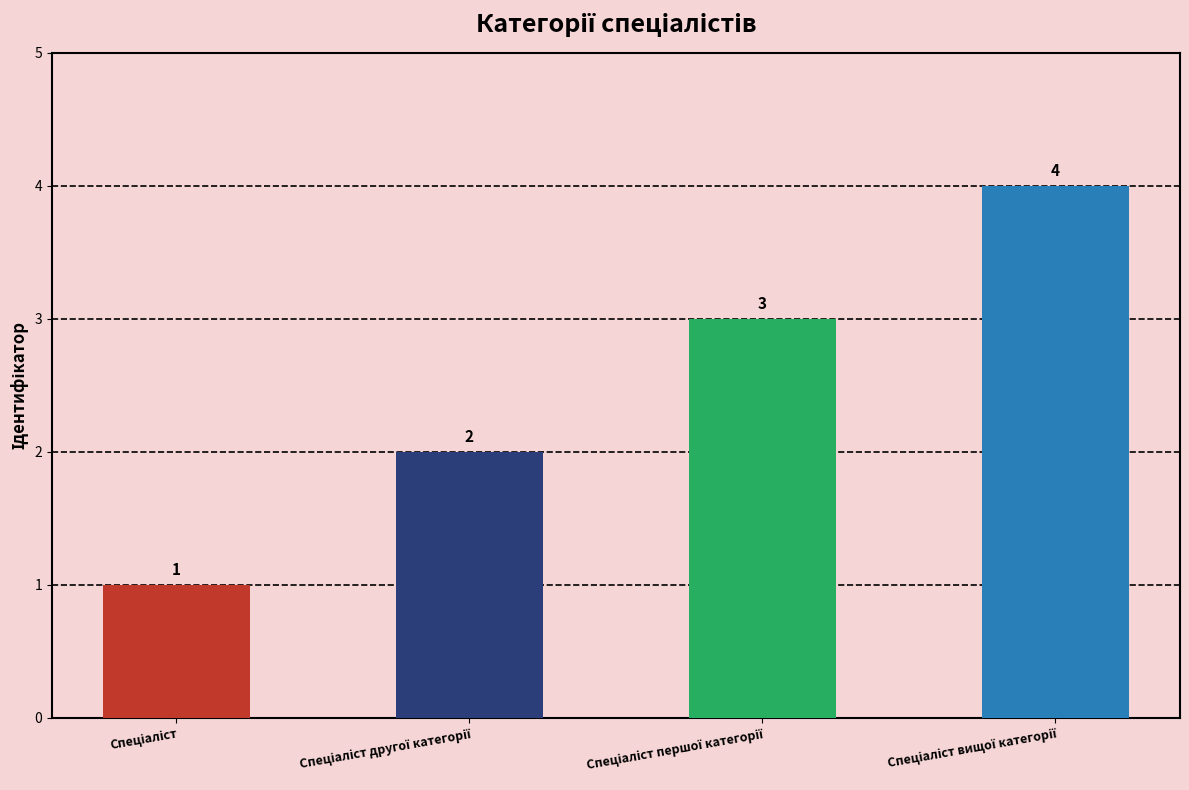

What is the greatest value displayed?

4